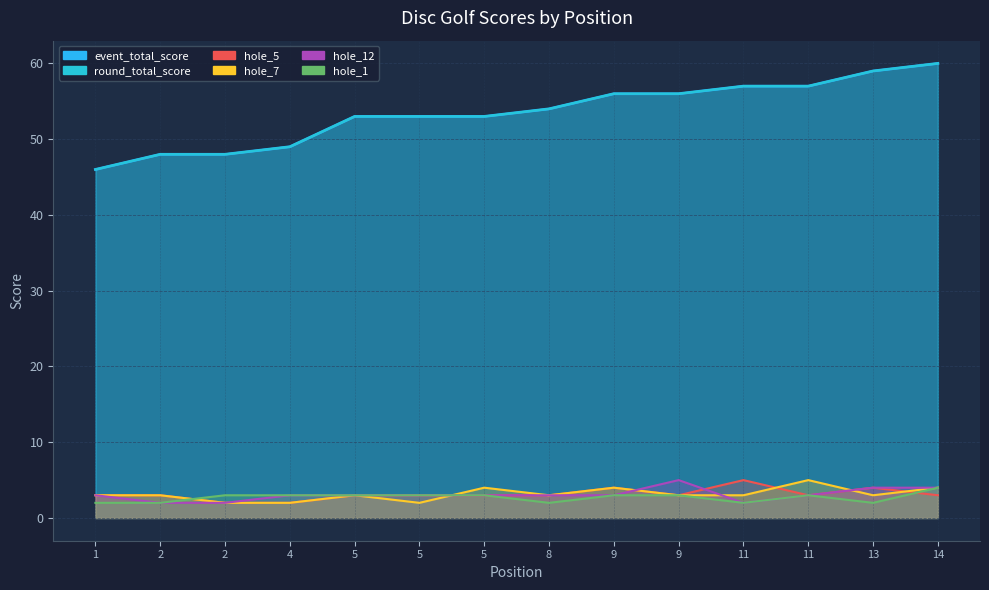

Where is hole_1 nearest to the value 3?

2